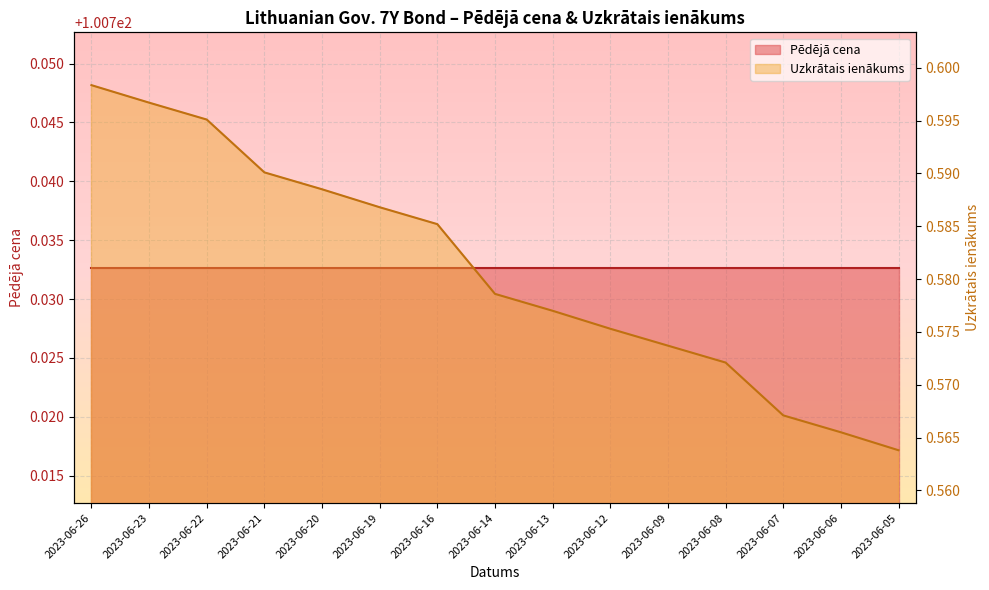

At which category does the chart reach its peak across all series?

2023-06-26